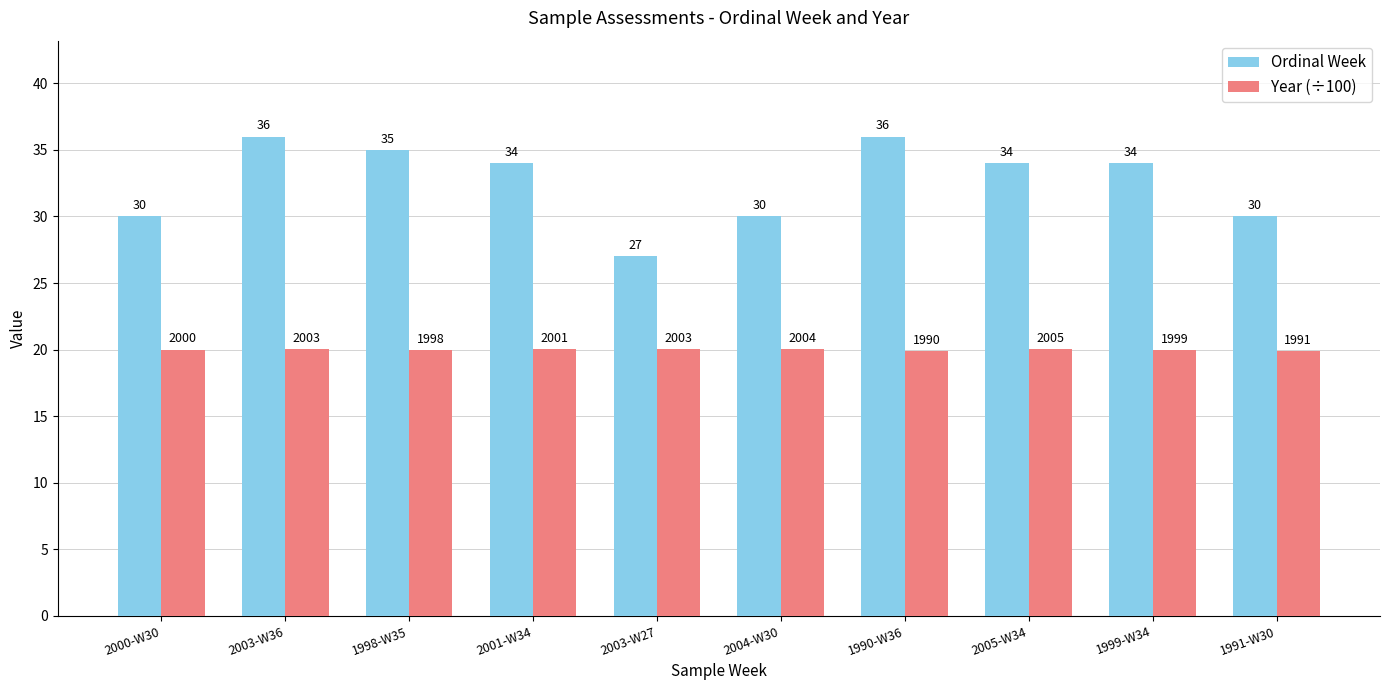

What is the difference between the second highest and minimum values in the Year (÷100) series?

0.1